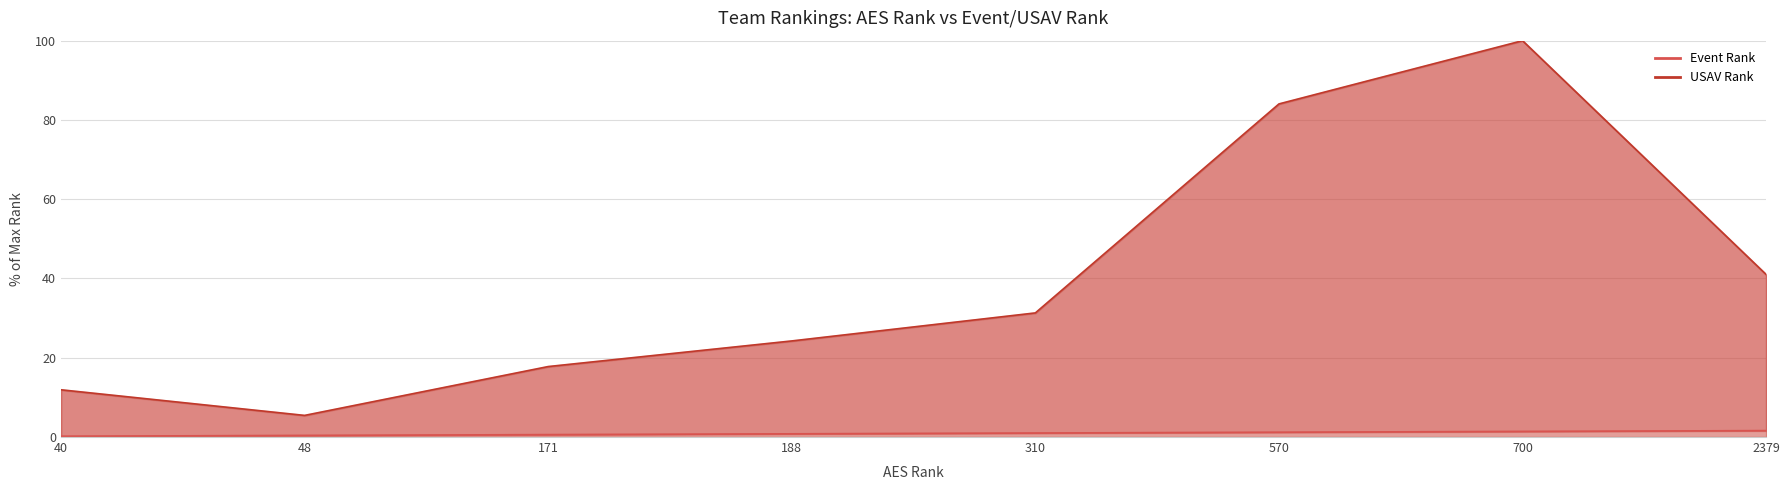

The value of USAV Rank at 2379 is 11.0. True or false?

False